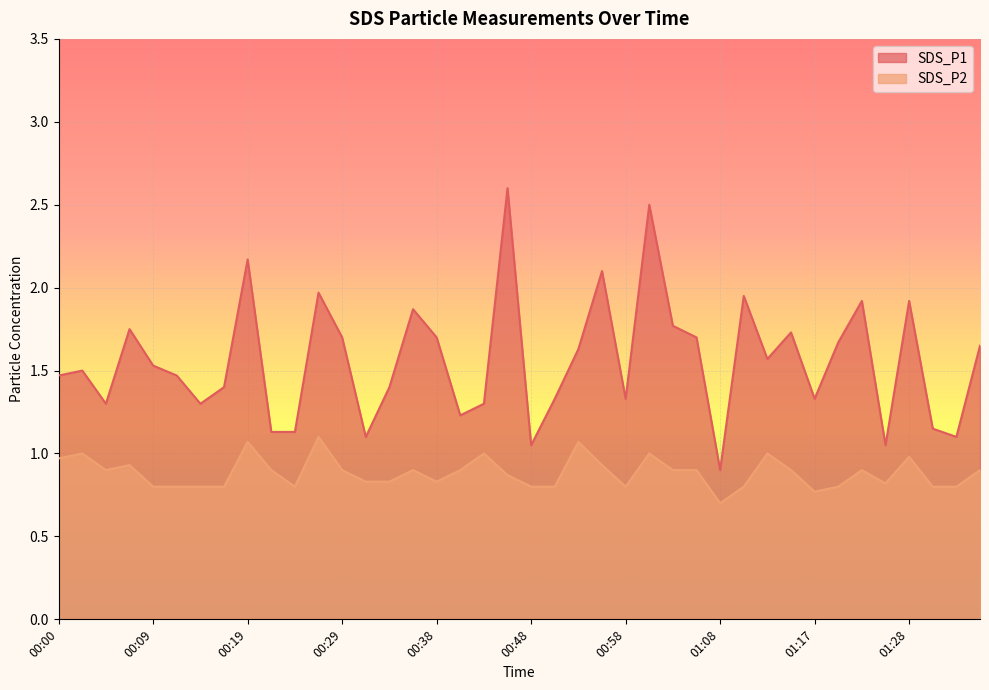

List the series in order of their peak value, highest first.

SDS_P1, SDS_P2